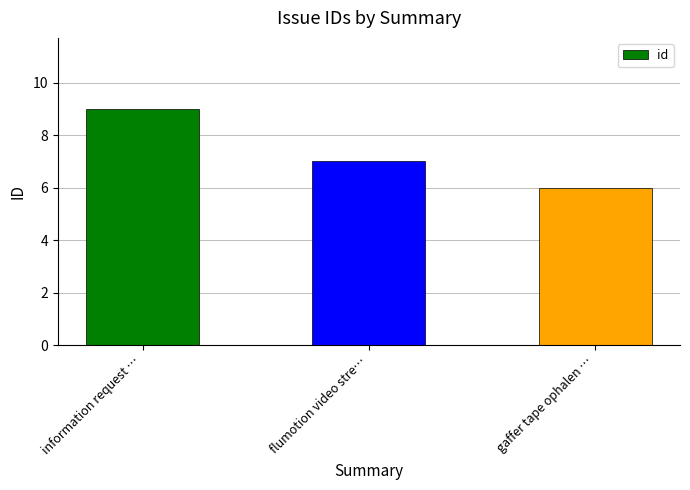

Reading right to left, list all the values displayed in this chart.

gaffer tape ophalen …=6	flumotion video stre…=7	information request …=9